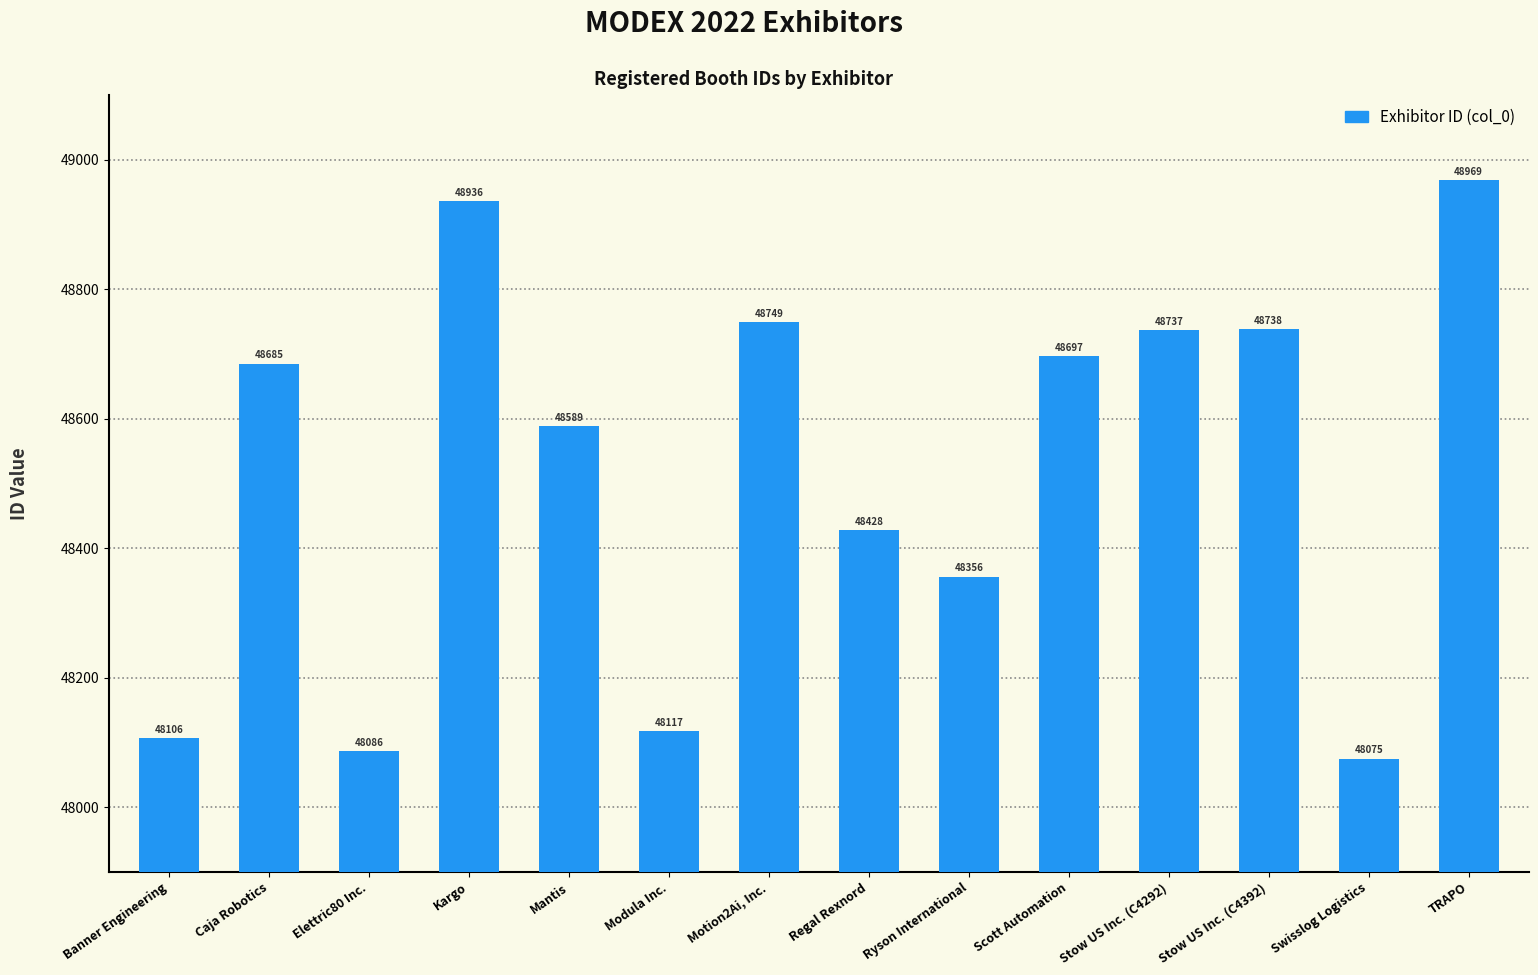

Which has a higher value, TRAPO or Banner Engineering?

TRAPO